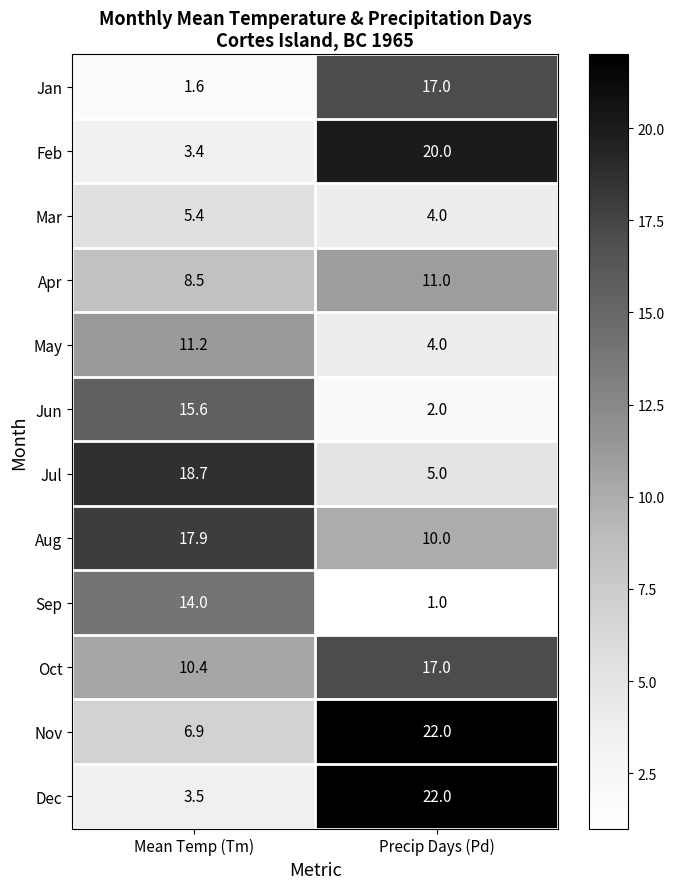

At which category is the sum across all series the highest?

Precip Days (Pd)